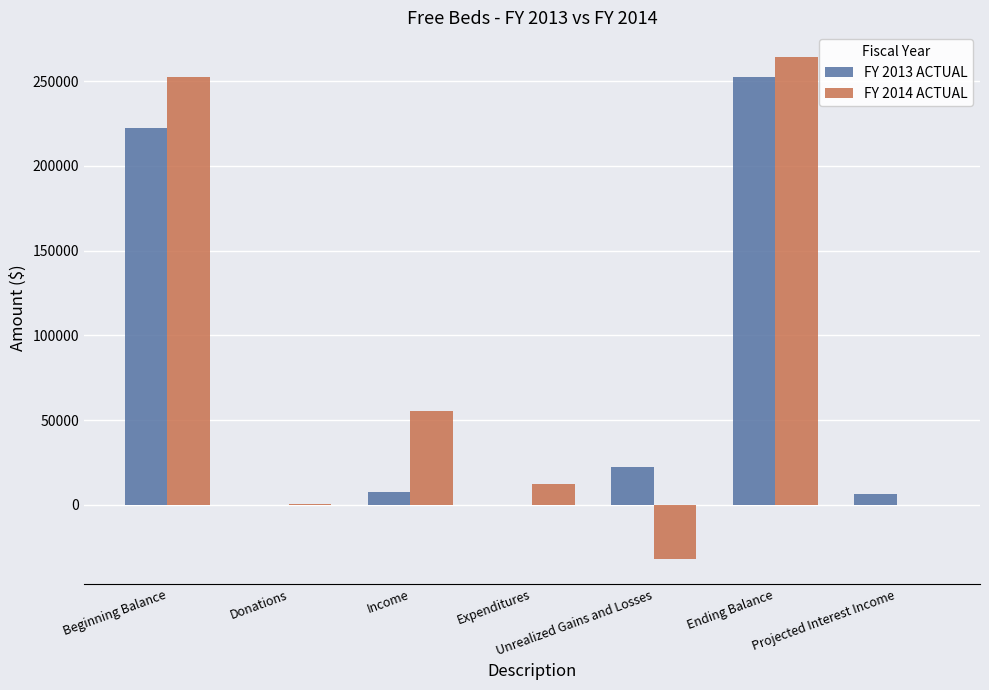

At which label is FY 2013 ACTUAL closest to 126107?

Beginning Balance